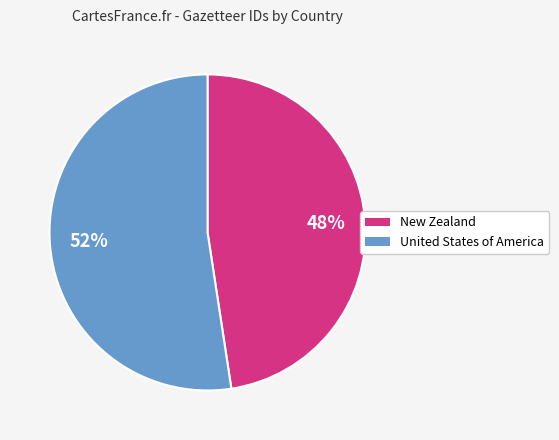

How many segments does this pie chart have?

2